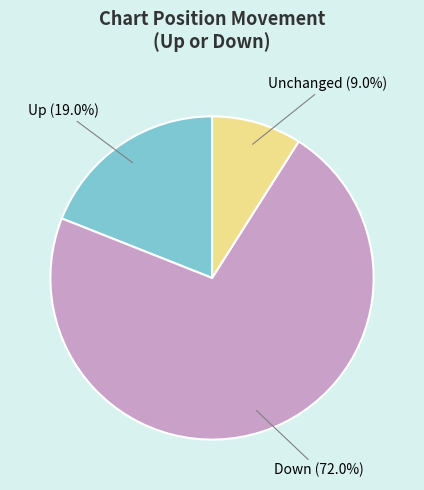

Rank the categories by value from lowest to highest.

Unchanged, Up, Down